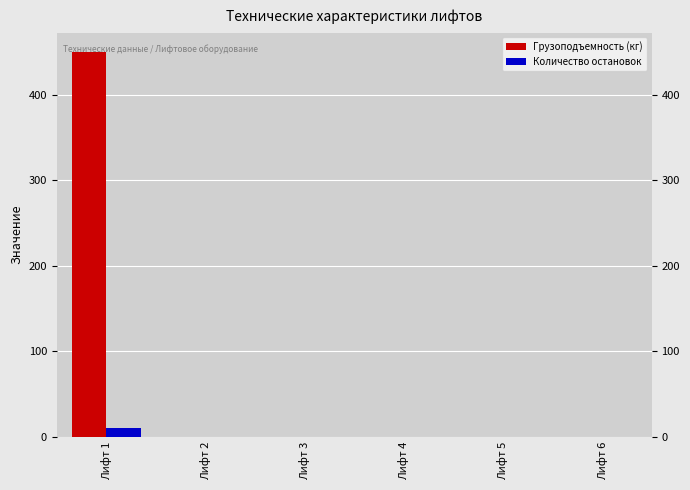

What is the greatest value displayed?

450